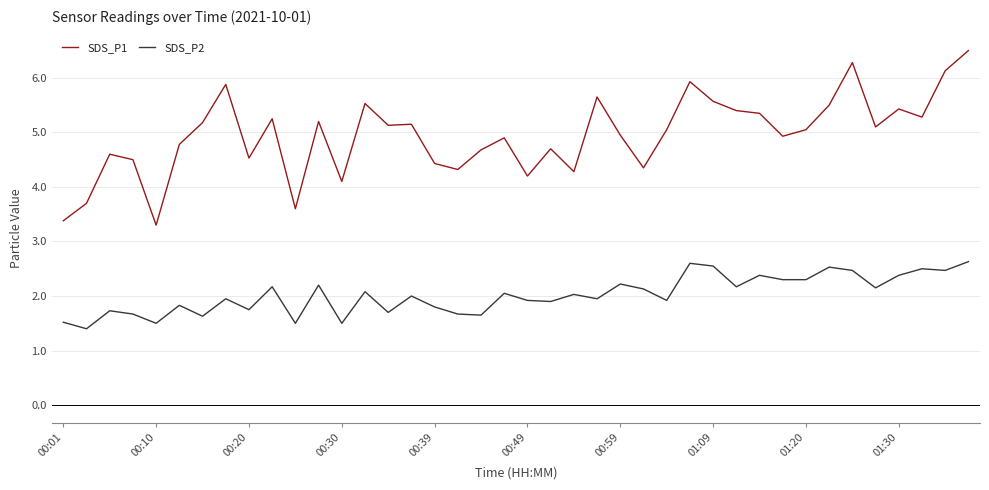

Rank the series by their maximum value, from highest to lowest.

SDS_P1, SDS_P2